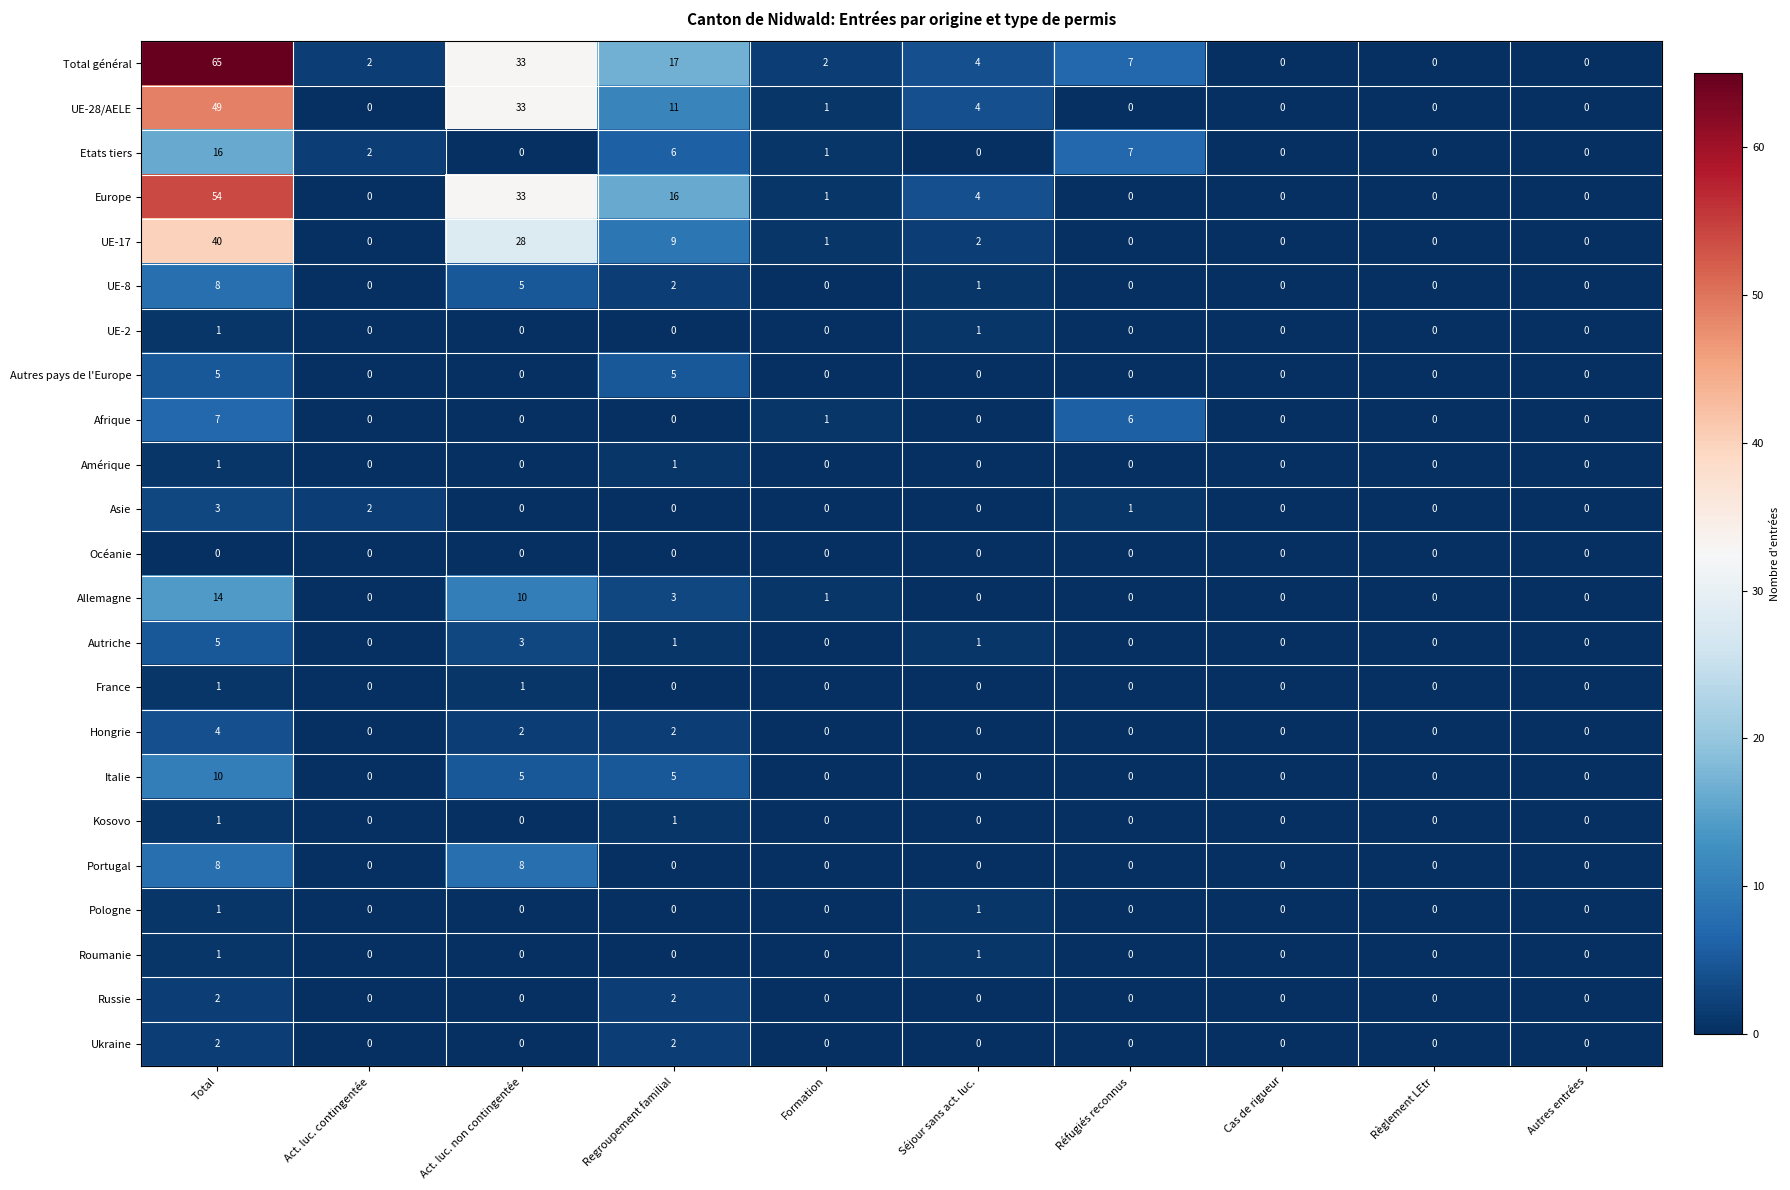

At which label is Afrique closest to 3?

Formation